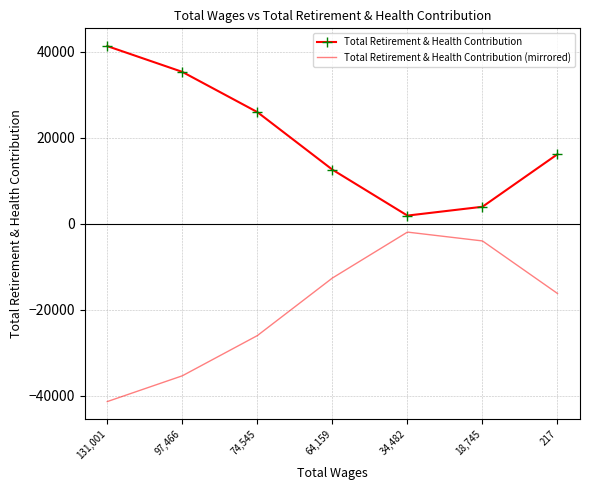

Rank the series by their average value, from highest to lowest.

Total Retirement & Health Contribution, Total Retirement & Health Contribution (mirrored)